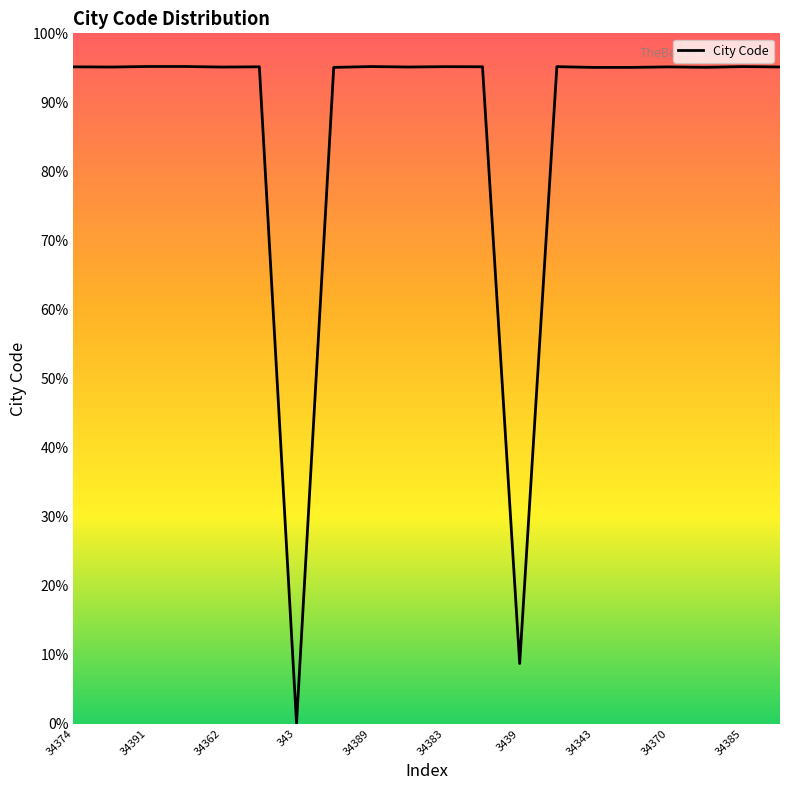

Is this an area chart (filled region under the line)?

No